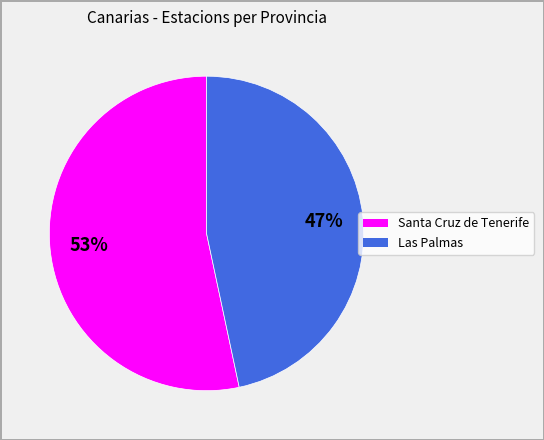

To the nearest percent, what percentage of the pie is Santa Cruz de Tenerife?

53%